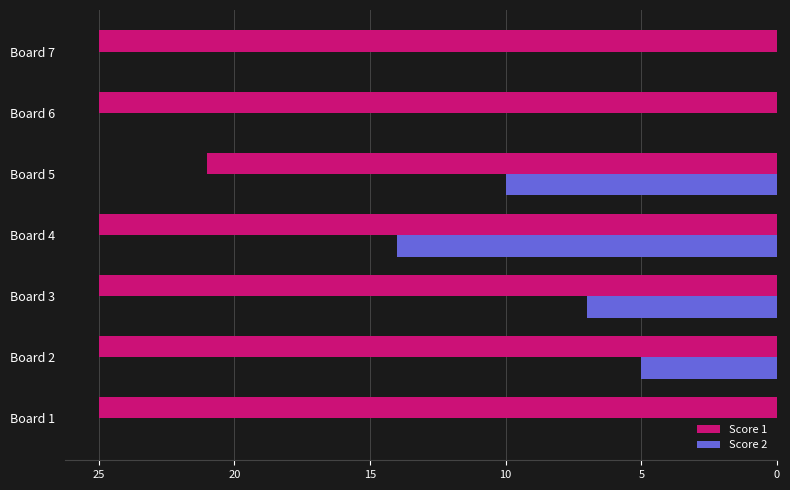

What is the sum of all Score 1 values?

171